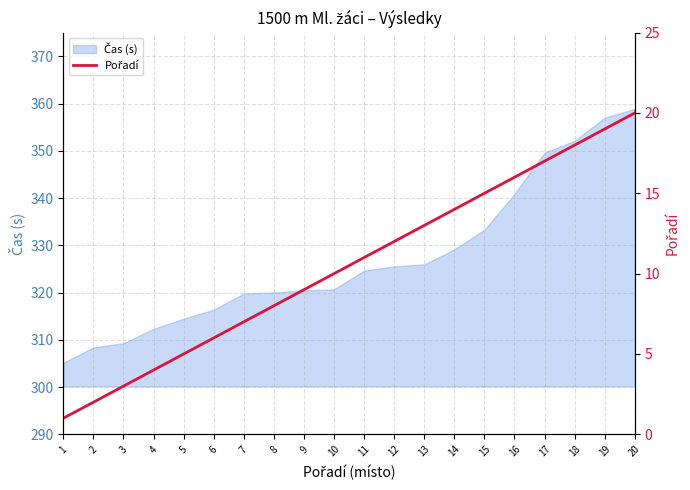

True or false: the data has more than 1 interior local peaks.

False